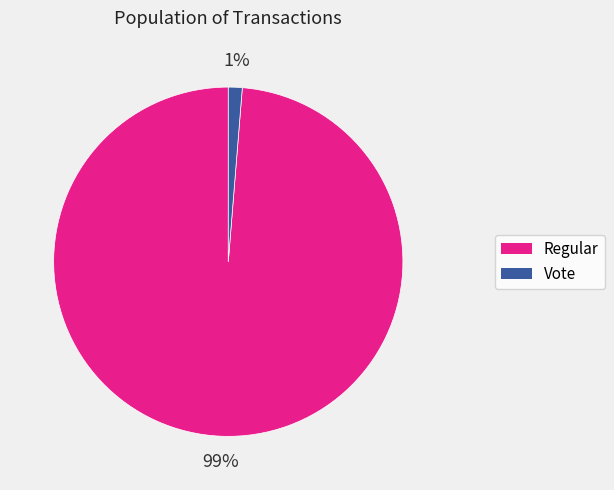

Is there a majority slice in this chart?

Yes